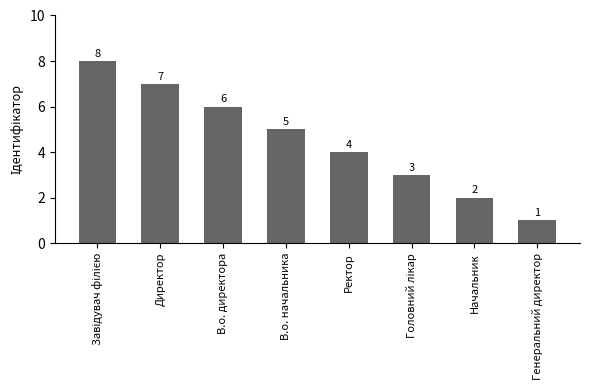

What is the difference between the values at В.о. директора and Директор?

1